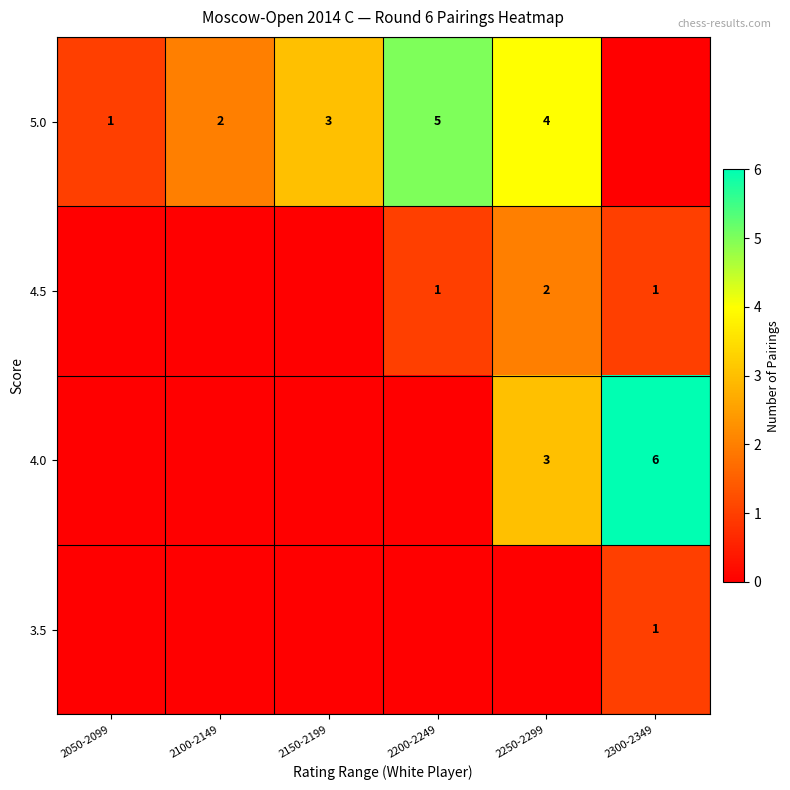

The value of 5.0 at 2200-2249 is 5. True or false?

True